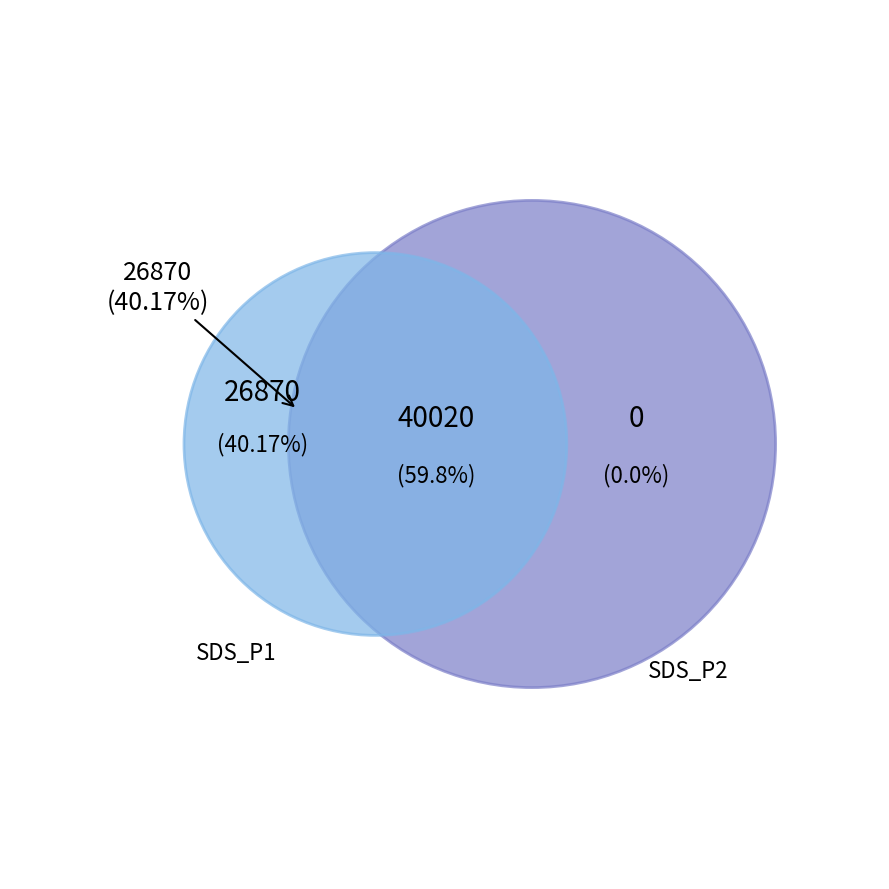

Does SDS_P1_mean represent more than half of the total?

No